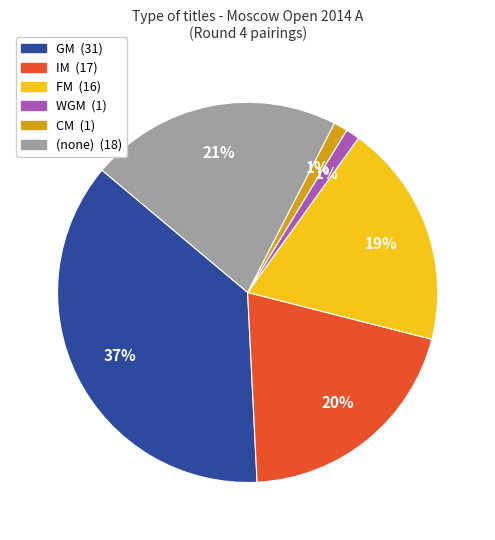

Is there any slice that represents more than half of the pie?

No